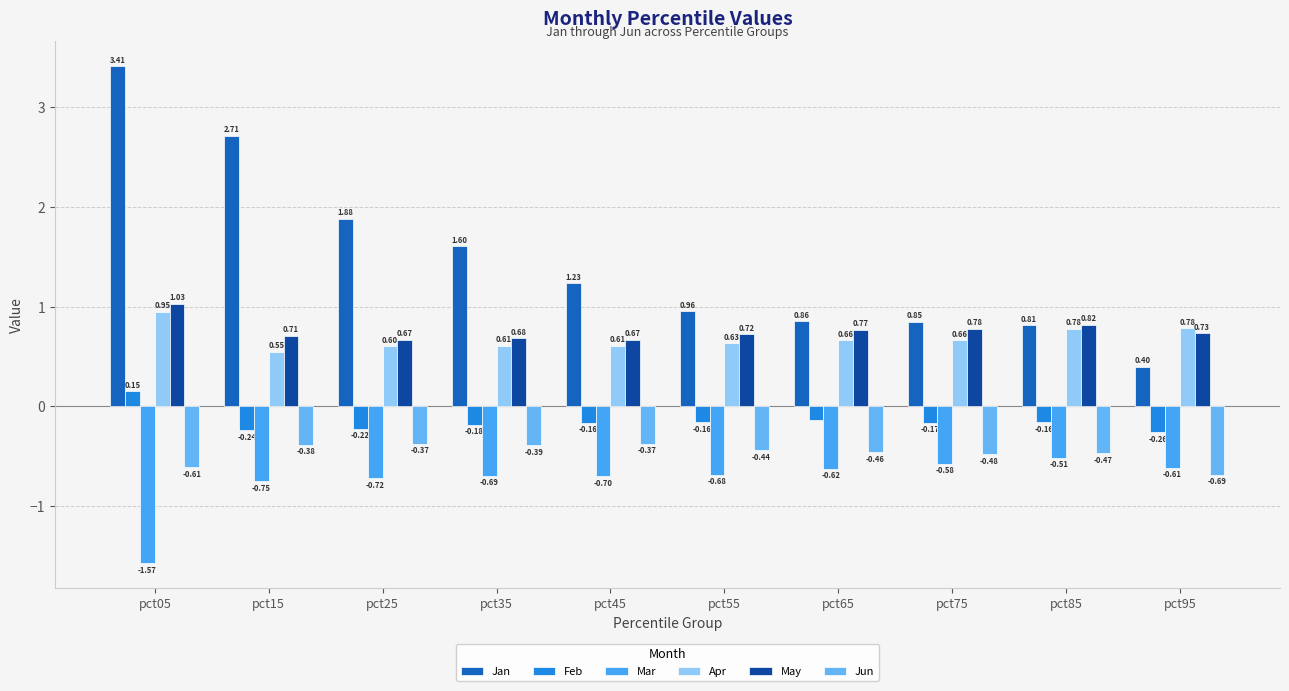

True or false: Mar has a value of -0.7 at pct25.

True